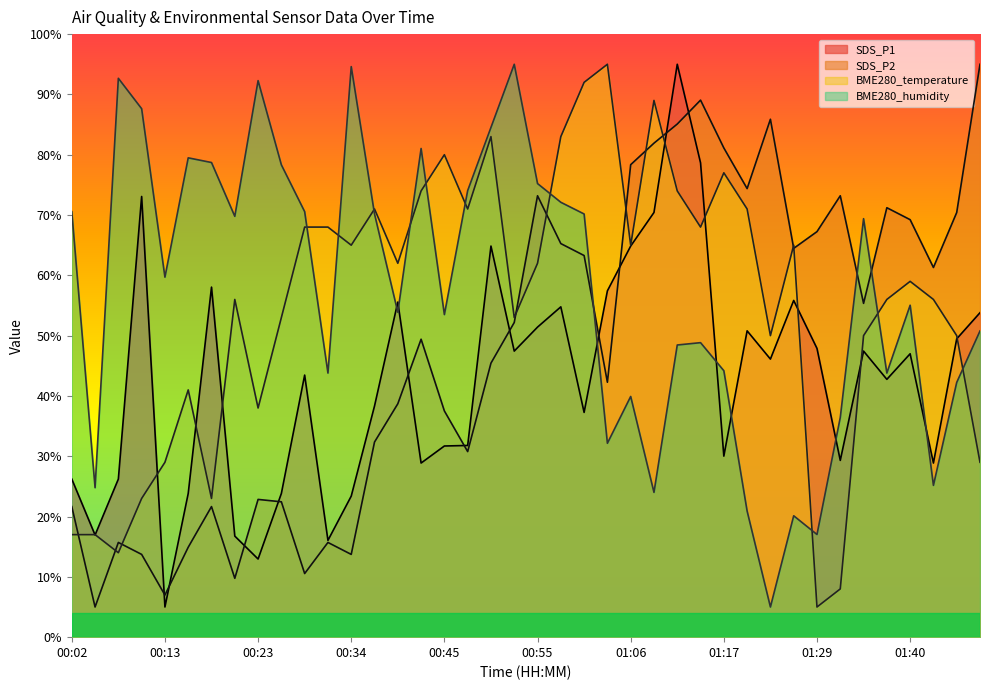

Reading left to right, extract all data points from this chart.

SDS_P1: 00:02=26.2	00:05=16.9	00:08=26.2	00:10=73.1	00:13=5.0	00:15=23.8	00:18=58.0	00:21=16.8	00:23=13.0	00:26=23.8	00:28=43.5	00:31=16.1	00:34=23.4	00:36=38.3	00:39=55.6	00:42=28.9	00:45=31.7	00:47=31.8	00:50=64.9	00:53=47.4	00:55=51.4	00:58=54.8	01:00=37.3	01:03=57.4	01:06=64.9	01:09=70.4	01:11=95.0	01:14=78.6	01:17=30.0	01:20=50.8	01:23=46.1	01:26=55.8	01:29=47.9	01:32=29.3	01:35=47.4	01:38=42.8	01:40=47.0	01:43=28.9	01:46=49.5	01:49=53.8
SDS_P2: 00:02=21.7	00:05=5.0	00:08=15.7	00:10=13.7	00:13=7.0	00:15=14.9	00:18=21.7	00:21=9.8	00:23=22.8	00:26=22.4	00:28=10.6	00:31=15.7	00:34=13.7	00:36=32.4	00:39=38.7	00:42=49.4	00:45=37.5	00:47=30.8	00:50=45.4	00:53=52.2	00:55=73.2	00:58=65.3	01:00=63.3	01:03=42.3	01:06=78.3	01:09=81.9	01:11=85.1	01:14=89.1	01:17=81.1	01:20=74.4	01:23=85.9	01:26=64.5	01:29=67.2	01:32=73.2	01:35=55.4	01:38=71.2	01:40=69.2	01:43=61.3	01:46=70.4	01:49=95.0
BME280_temperature: 00:02=17.0	00:05=17.0	00:08=14.0	00:10=23.0	00:13=29.0	00:15=41.0	00:18=23.0	00:21=56.0	00:23=38.0	00:26=53.0	00:28=68.0	00:31=68.0	00:34=65.0	00:36=71.0	00:39=62.0	00:42=74.0	00:45=80.0	00:47=71.0	00:50=83.0	00:53=53.0	00:55=62.0	00:58=83.0	01:00=92.0	01:03=95.0	01:06=65.0	01:09=89.0	01:11=74.0	01:14=68.0	01:17=77.0	01:20=71.0	01:23=50.0	01:26=65.0	01:29=5.0	01:32=8.0	01:35=50.0	01:38=56.0	01:40=59.0	01:43=56.0	01:46=50.0	01:49=29.0
BME280_humidity: 00:02=70.6	00:05=24.8	00:08=92.7	00:10=87.6	00:13=59.7	00:15=79.5	00:18=78.7	00:21=69.8	00:23=92.3	00:26=78.3	00:28=70.6	00:31=43.8	00:34=94.6	00:36=70.2	00:39=53.9	00:42=81.0	00:45=53.5	00:47=74.1	00:50=84.5	00:53=95.0	00:55=75.2	00:58=72.1	01:00=70.2	01:03=32.2	01:06=39.9	01:09=24.0	01:11=48.4	01:14=48.8	01:17=44.2	01:20=20.9	01:23=5.0	01:26=20.1	01:29=17.0	01:32=36.4	01:35=69.4	01:38=43.8	01:40=55.0	01:43=25.2	01:46=42.2	01:49=50.8